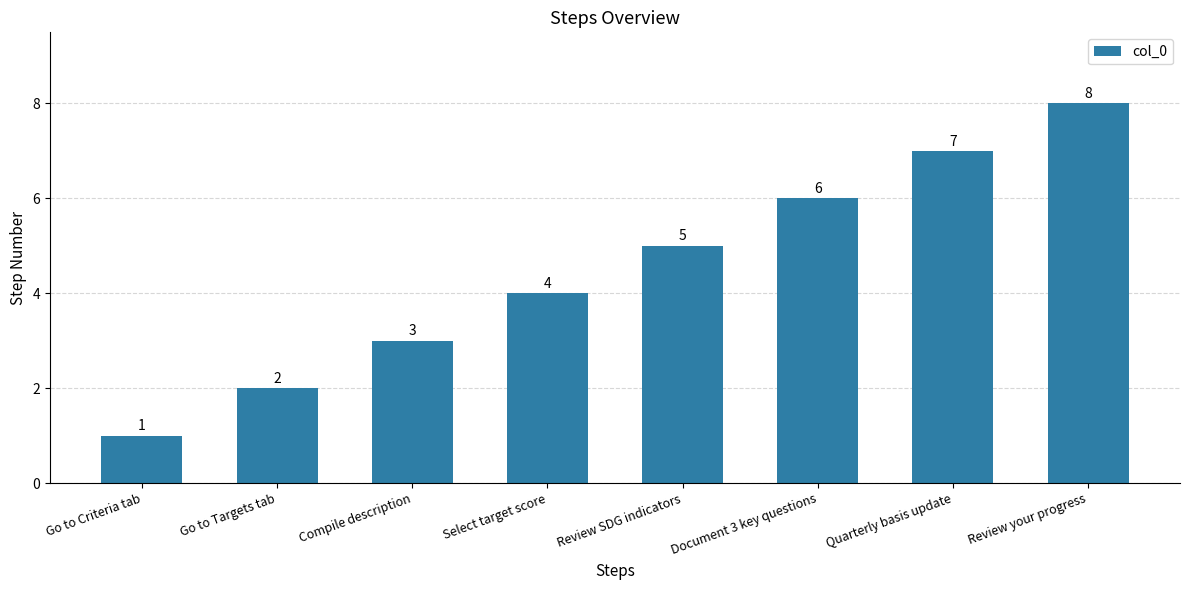

Reading left to right, list all the values displayed in this chart.

1	2	3	4	5	6	7	8